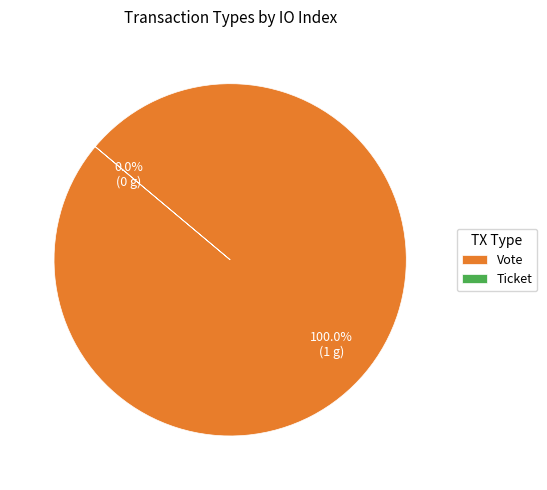

Is Vote the majority of the pie?

Yes